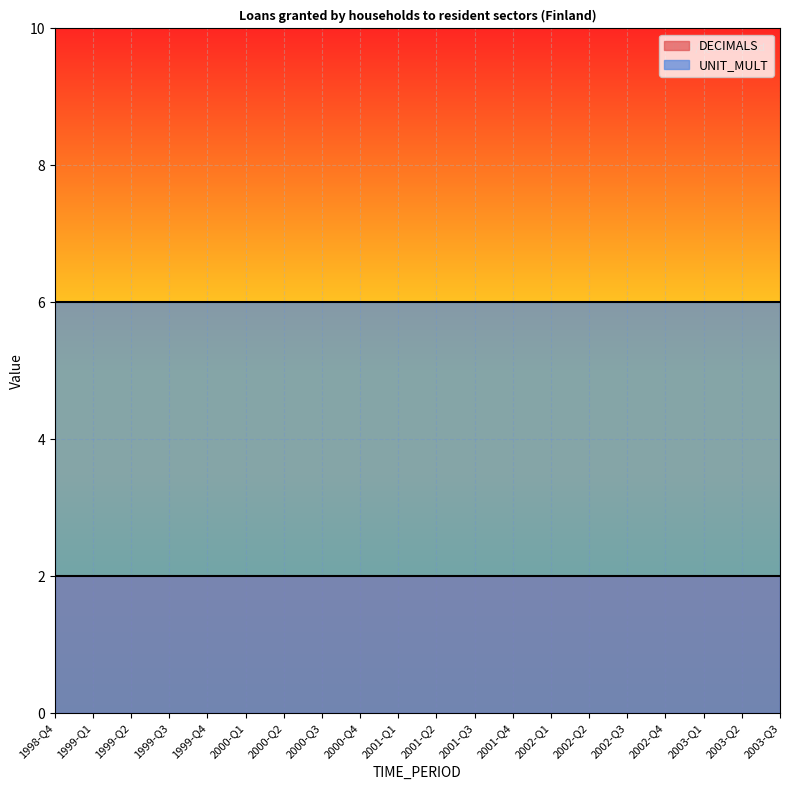

What is the minimum value shown in the chart?

2